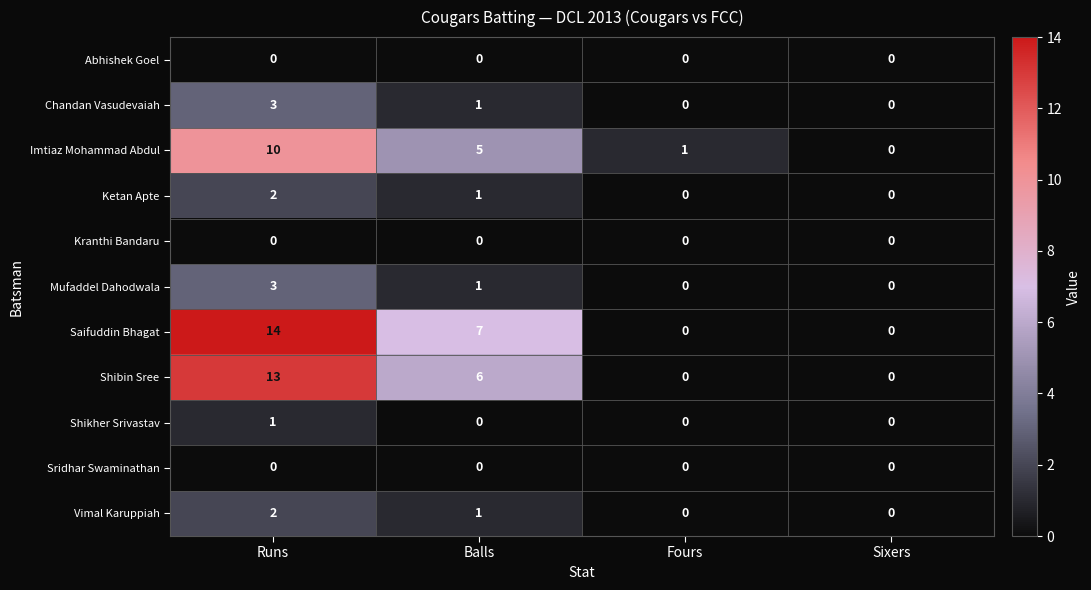

At which category does the chart reach its peak across all series?

Runs